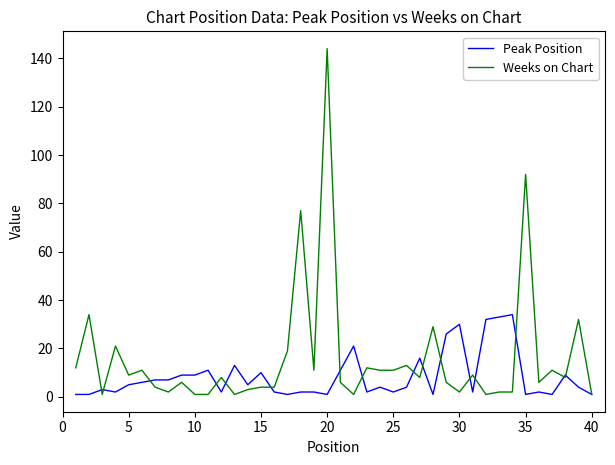

Which series has the largest total across all categories?

Weeks on Chart